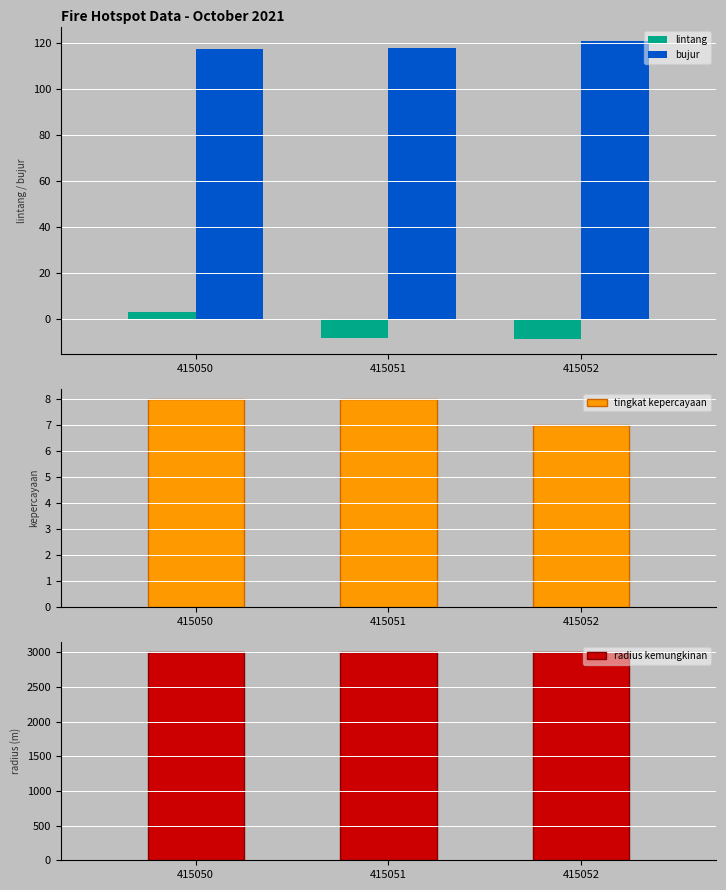

Reading left to right, what are all the values shown in this chart?

lintang: 415050=2.8	415051=-8.4	415052=-8.9
bujur: 415050=117.4	415051=118.0	415052=120.7
tingkat kepercayaan: 415050=8.0	415051=8.0	415052=7.0
radius kemungkinan: 415050=3000.0	415051=3000.0	415052=3000.0